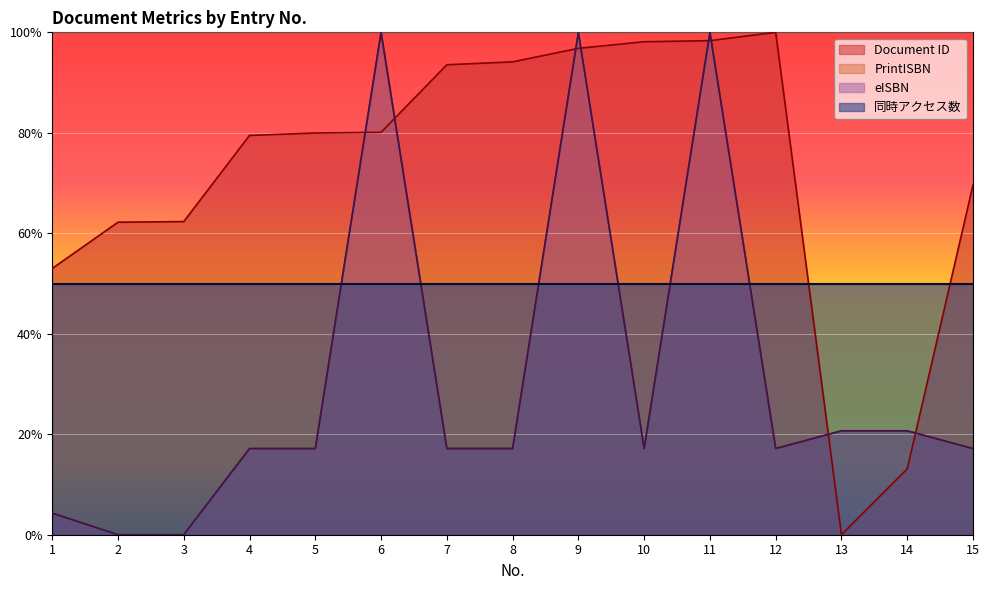

What is the spread (max minus min) of values at 12?

82.8